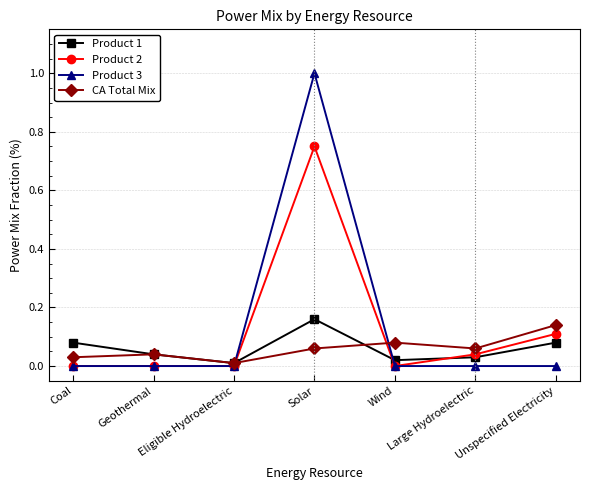

Where is the first local maximum for CA Total Mix?

Geothermal